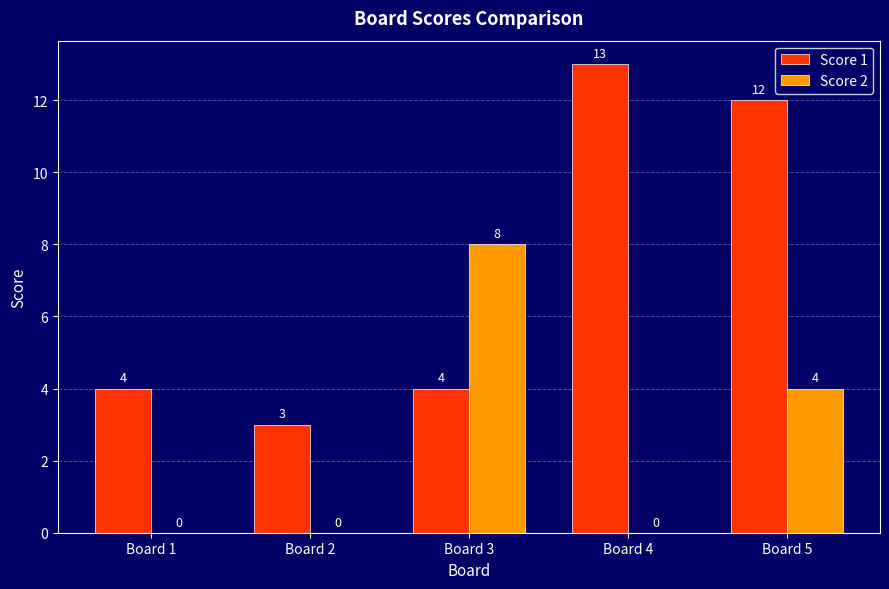

Is it true that Score 1 equals 3 at Board 2?

True